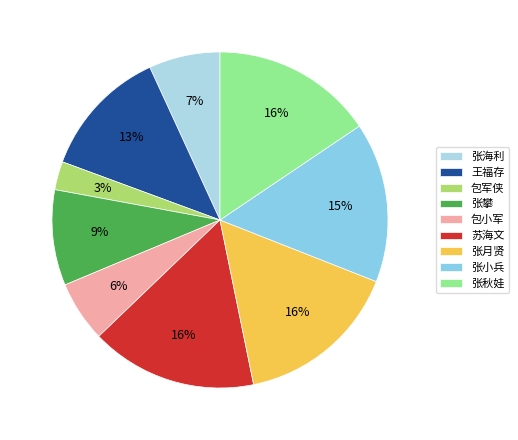

To the nearest percent, what is the difference between the largest and smallest slice percentages?

13%